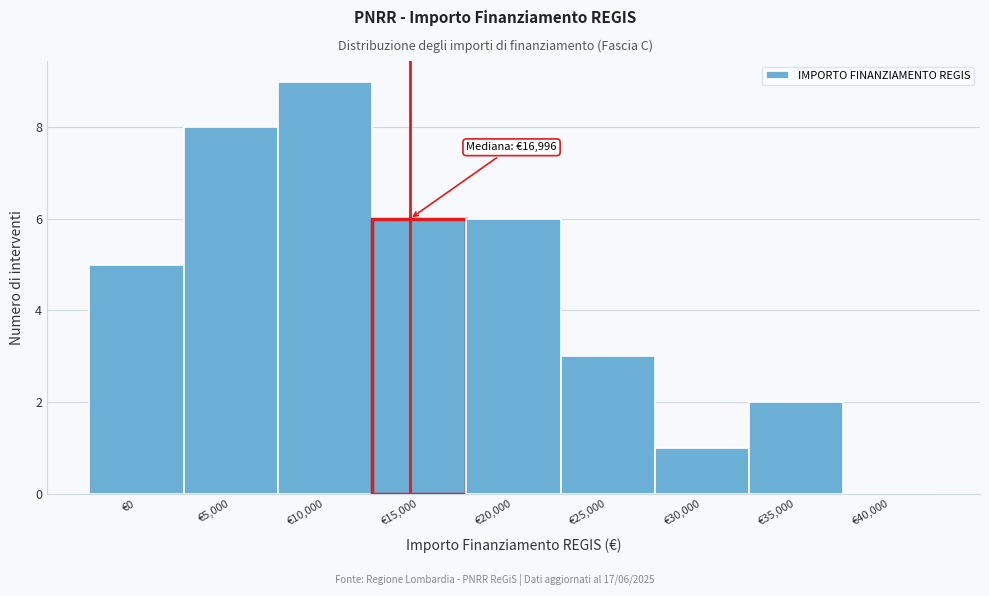

Reading left to right, extract all data points from this chart.

€0=5	€5,000=8	€10,000=9	€15,000=6	€20,000=6	€25,000=3	€30,000=1	€35,000=2	€40,000=0